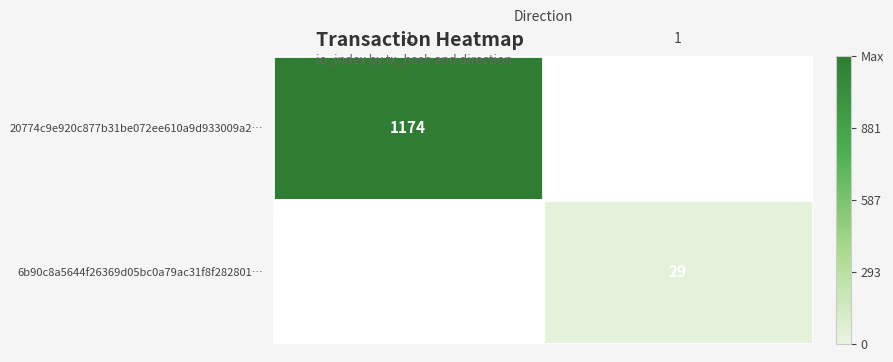

At which category does the chart reach its minimum across all series?

1